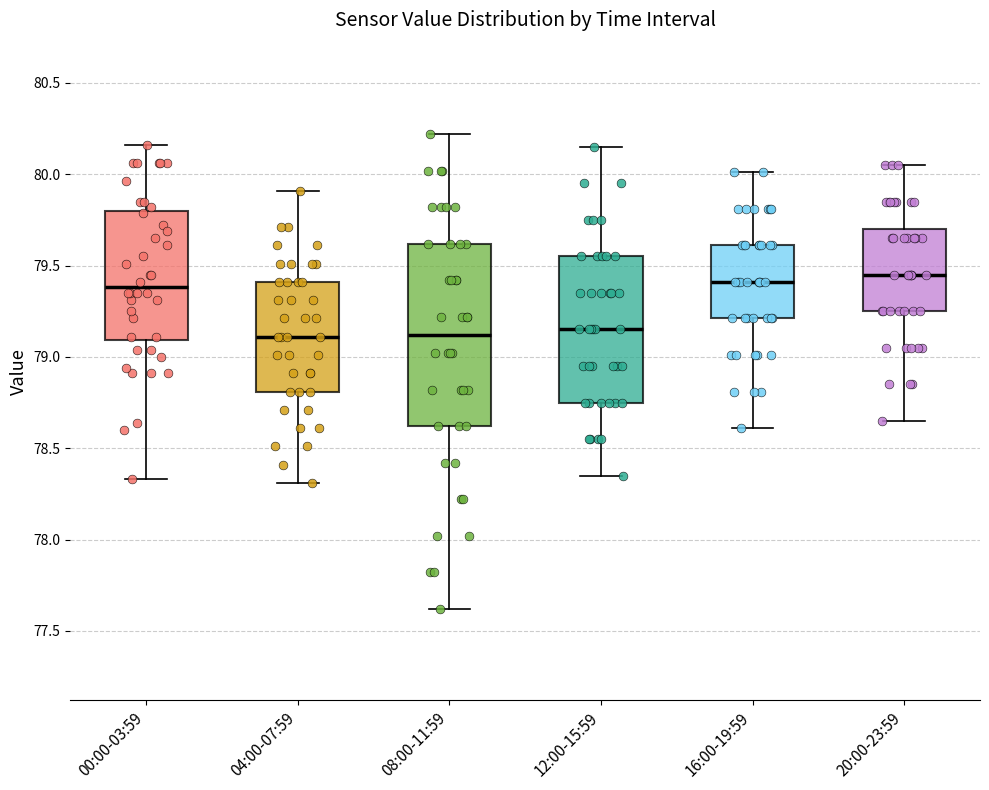

Reading left to right, transcribe this box plot: for each box, give where its median line is, the range the box spans, and where its two whiskers end, as read against the y-axis. The values are not printed on the chart, so give them approximately, as read against the axis.

00:00-03:59: median 79.40, box 79.10 to 79.80, whiskers 78.35 to 80.15
04:00-07:59: median 79.10, box 78.80 to 79.40, whiskers 78.30 to 79.90
08:00-11:59: median 79.10, box 78.60 to 79.60, whiskers 77.60 to 80.20
12:00-15:59: median 79.15, box 78.75 to 79.55, whiskers 78.35 to 80.15
16:00-19:59: median 79.40, box 79.20 to 79.60, whiskers 78.60 to 80.00
20:00-23:59: median 79.45, box 79.25 to 79.70, whiskers 78.65 to 80.05